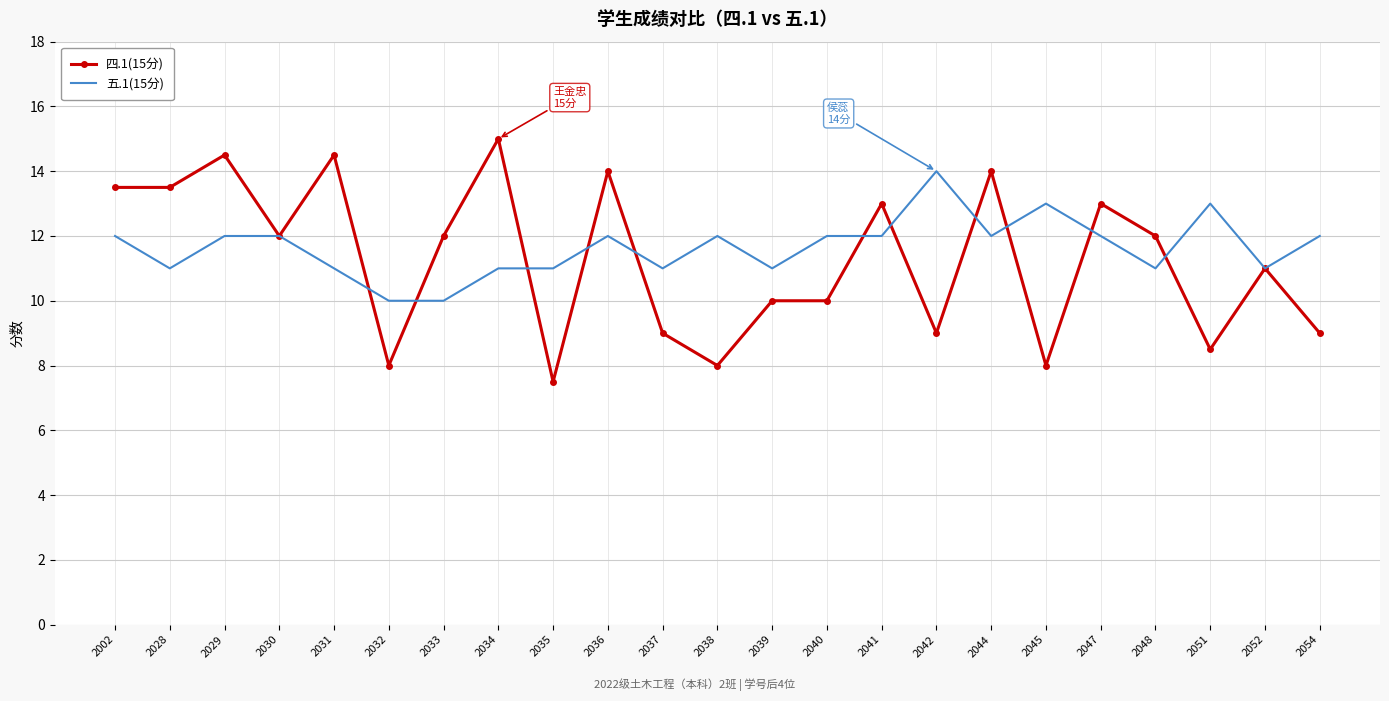

At 2051, list the series in order from smallest to largest.

四.1(15分), 五.1(15分)